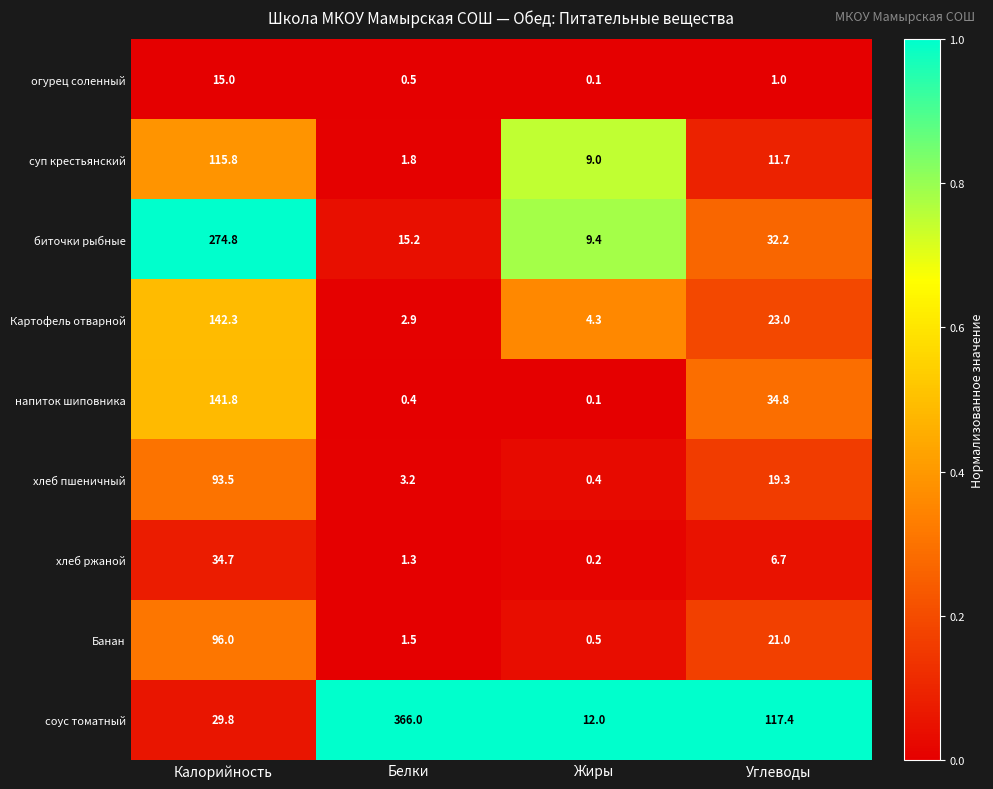

At which category does the chart reach its peak across all series?

Белки